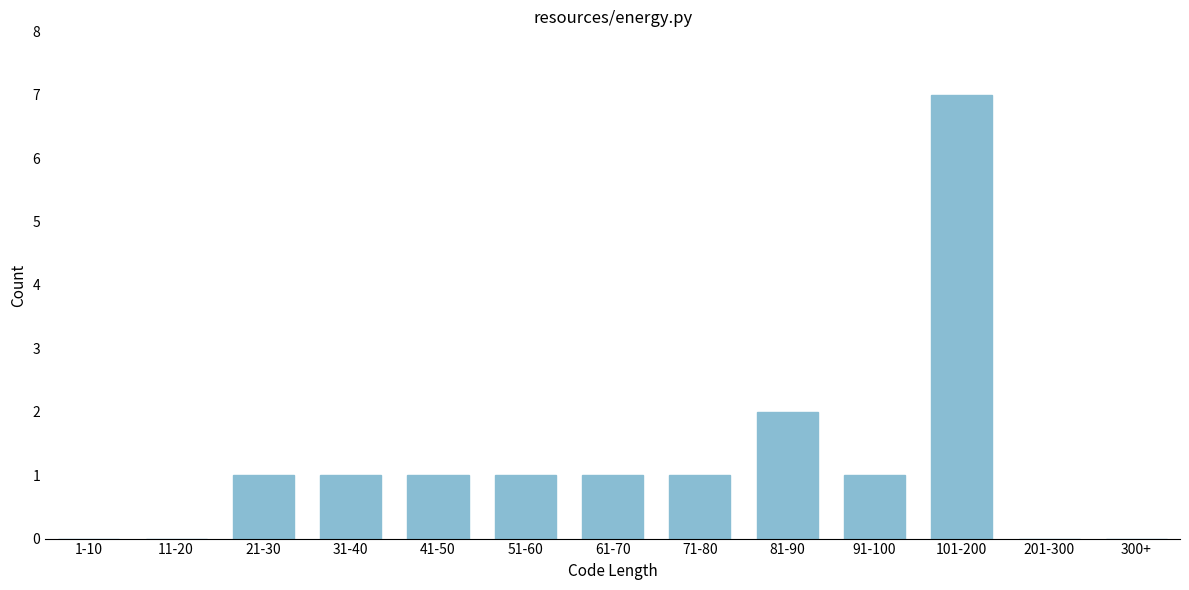

Reading left to right, extract all data points from this chart.

1-10=0	11-20=0	21-30=1	31-40=1	41-50=1	51-60=1	61-70=1	71-80=1	81-90=2	91-100=1	101-200=7	201-300=0	300+=0